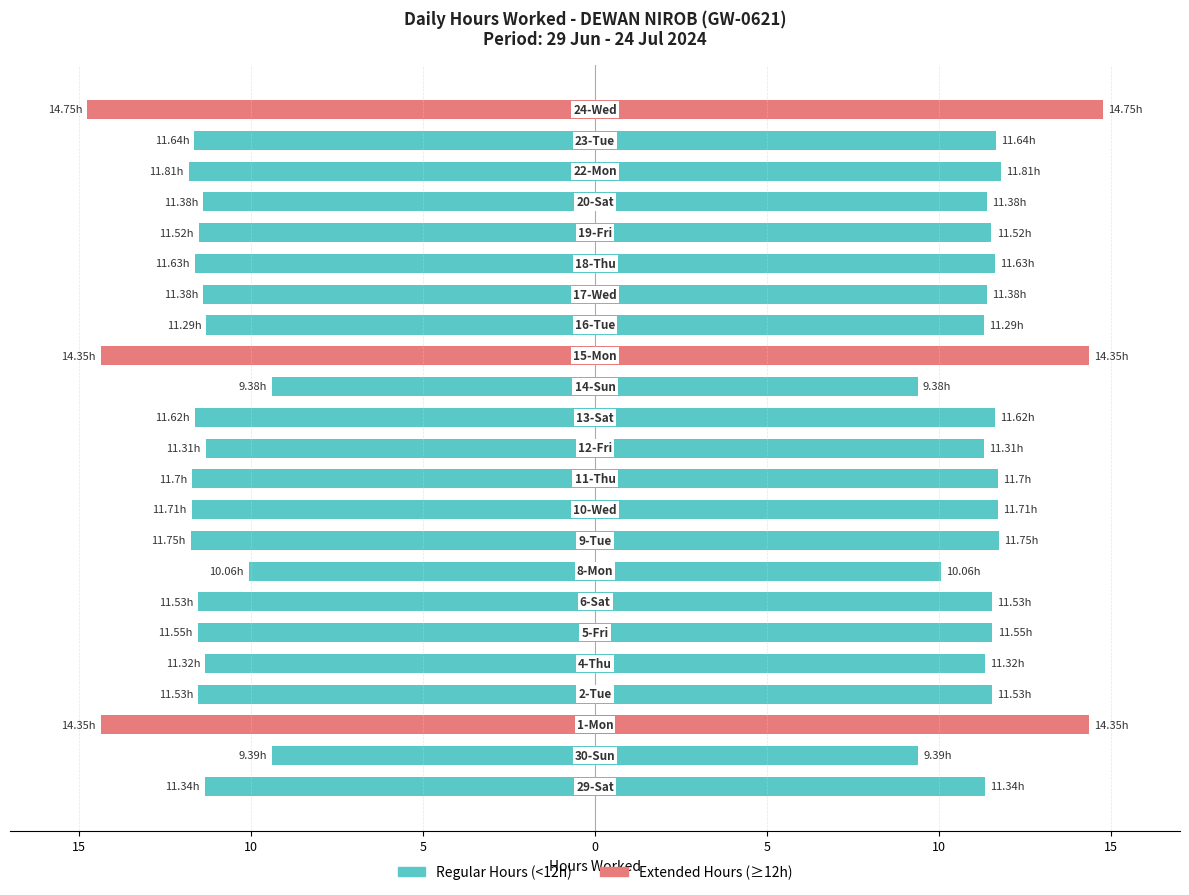

What is the value of the Regular Hours (<12h) bar at the 19th from the left?

-11.5